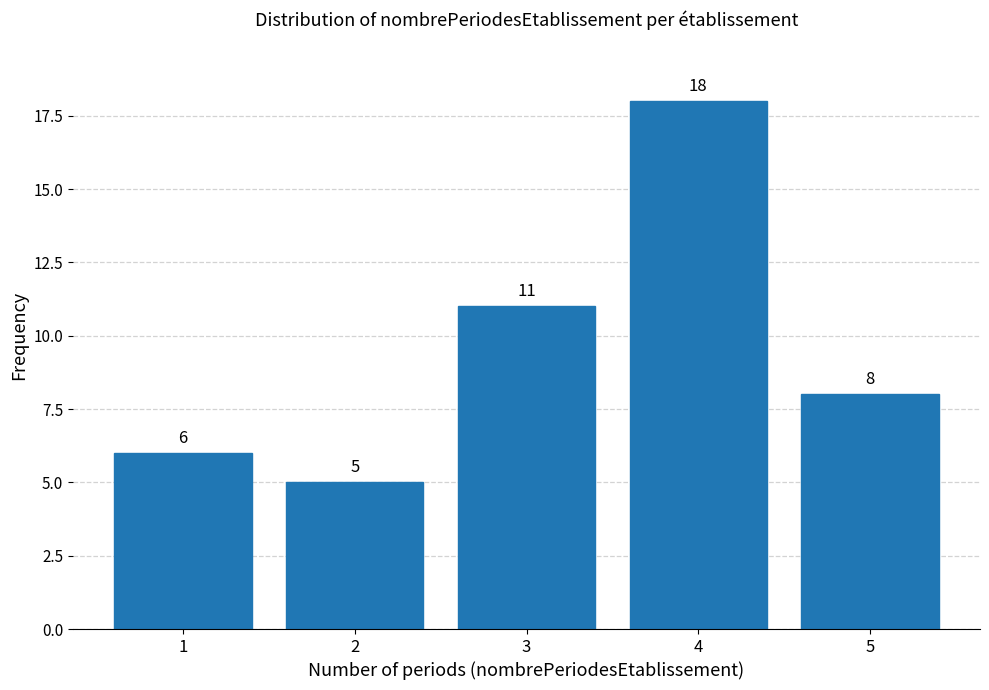

Reading left to right, transcribe all the data shown in this chart.

1=6	2=5	3=11	4=18	5=8